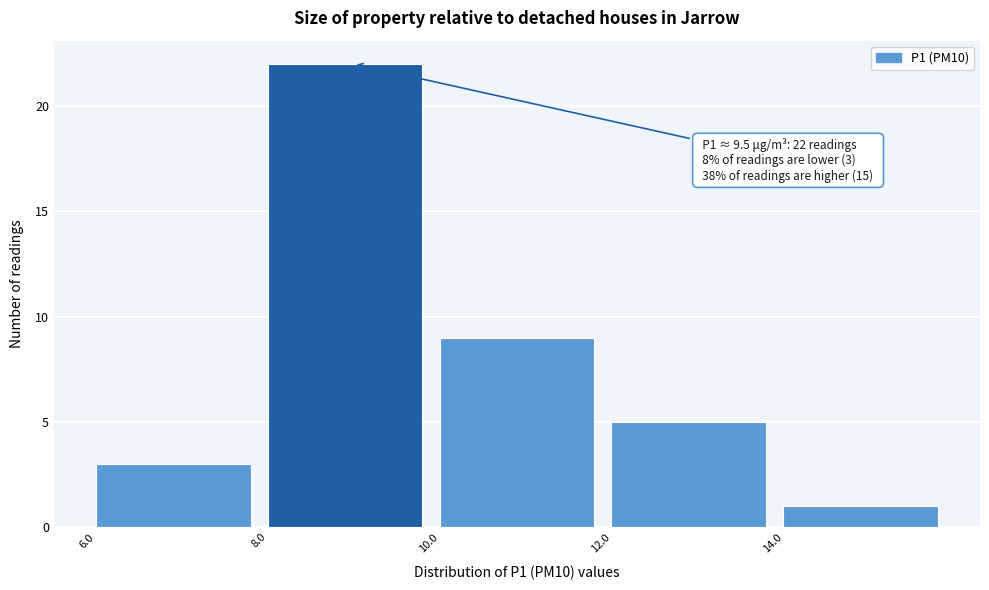

Over which range of the x-axis is the bar tallest?

8 to 10